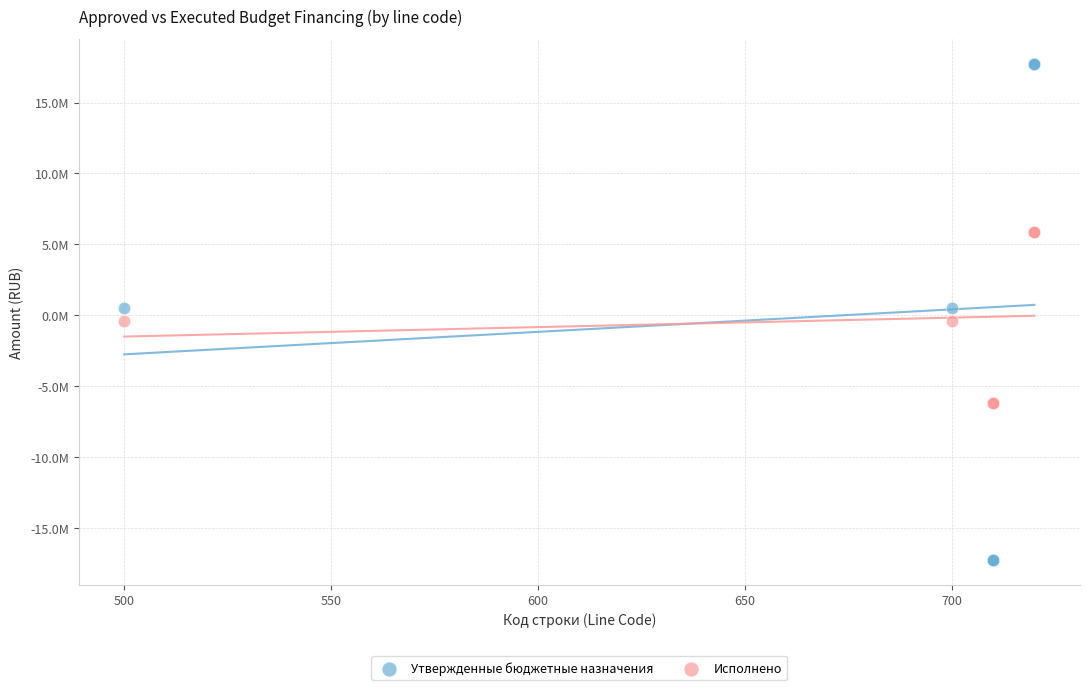

What are all the series names shown in the legend?

Утвержденные бюджетные назначения, Исполнено